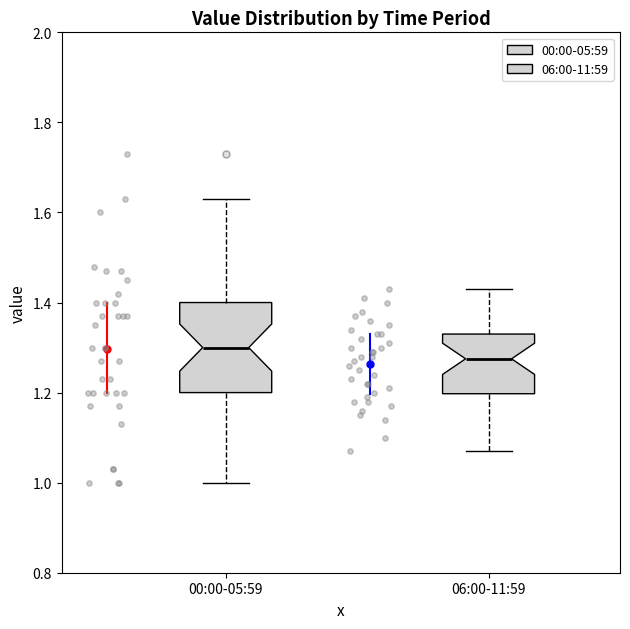

Which box has the highest median line?

00:00-05:59